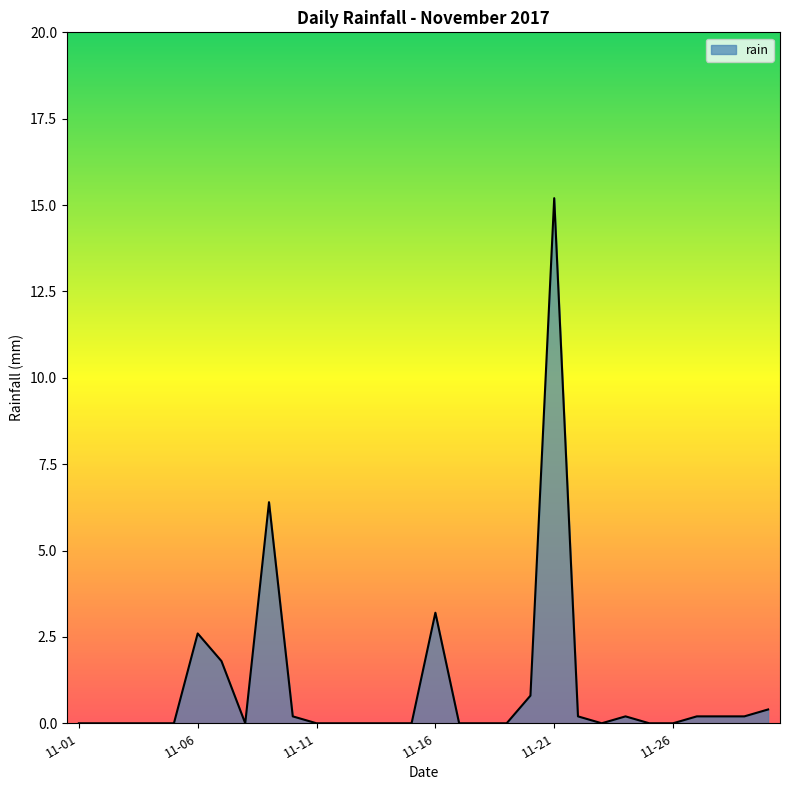

What is the greatest value displayed?

15.2